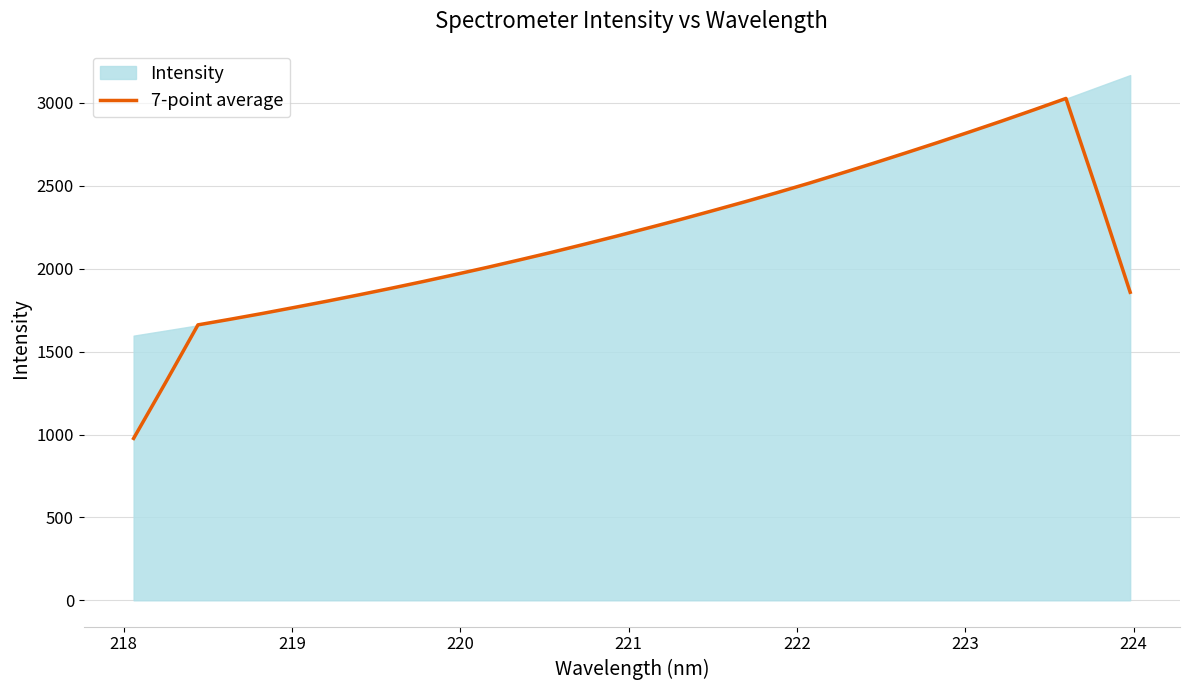

What is the maximum value for 7-point average?

3027.2